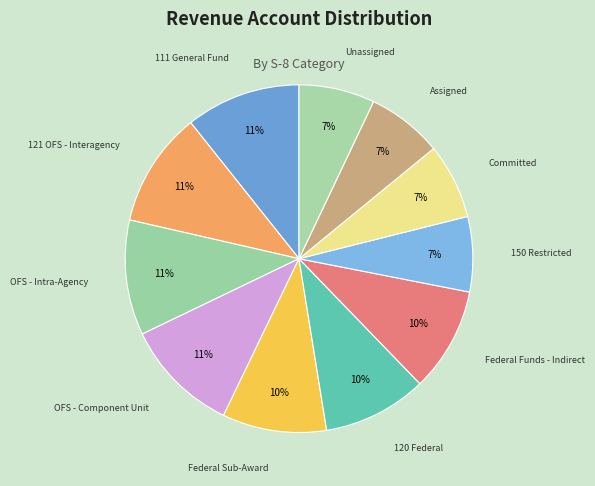

To the nearest percent, what percentage of the pie is 120 Federal?

10%